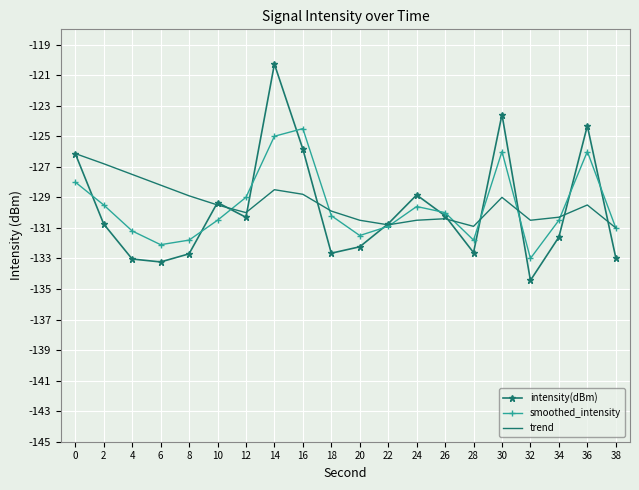

True or false: trend and intensity(dBm) cross at least once.

True